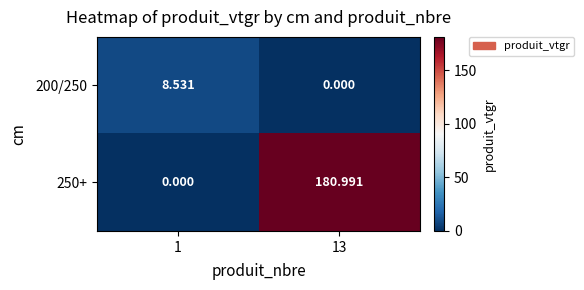

Rank the series at 1 from lowest to highest value.

250+, 200/250